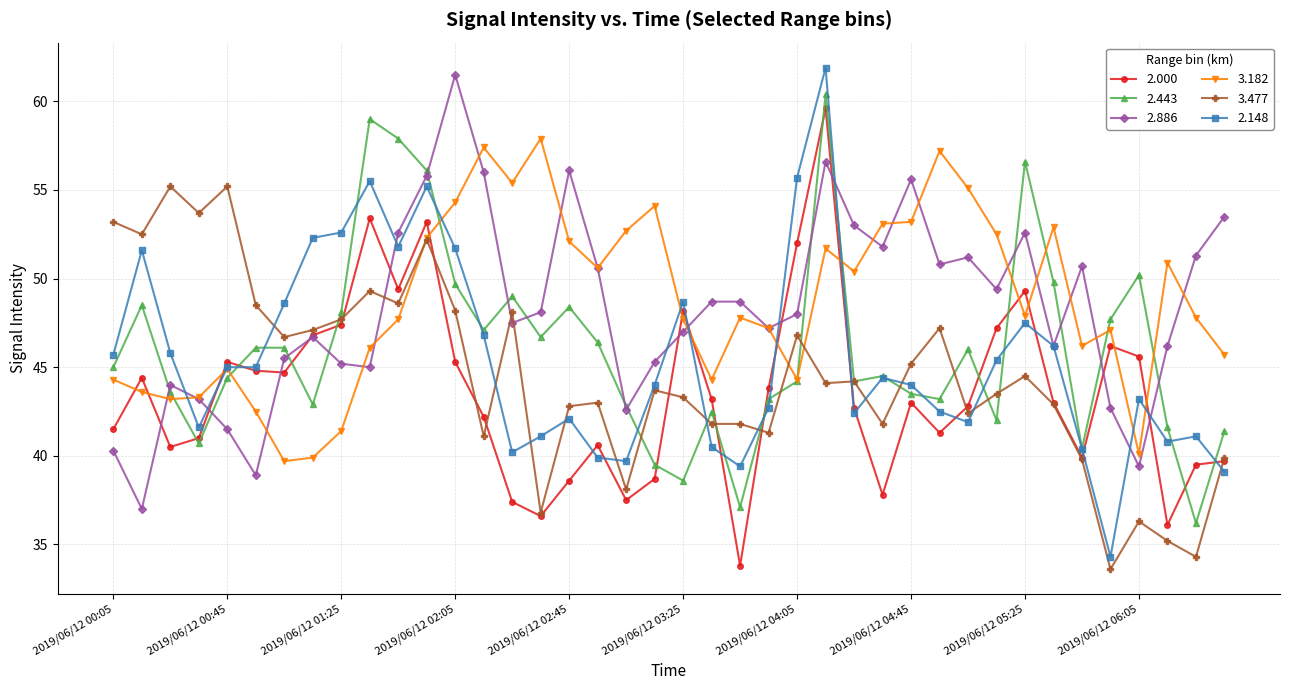

In 2.886, how many points are lower than both neighbors (excluding endpoints)?

11